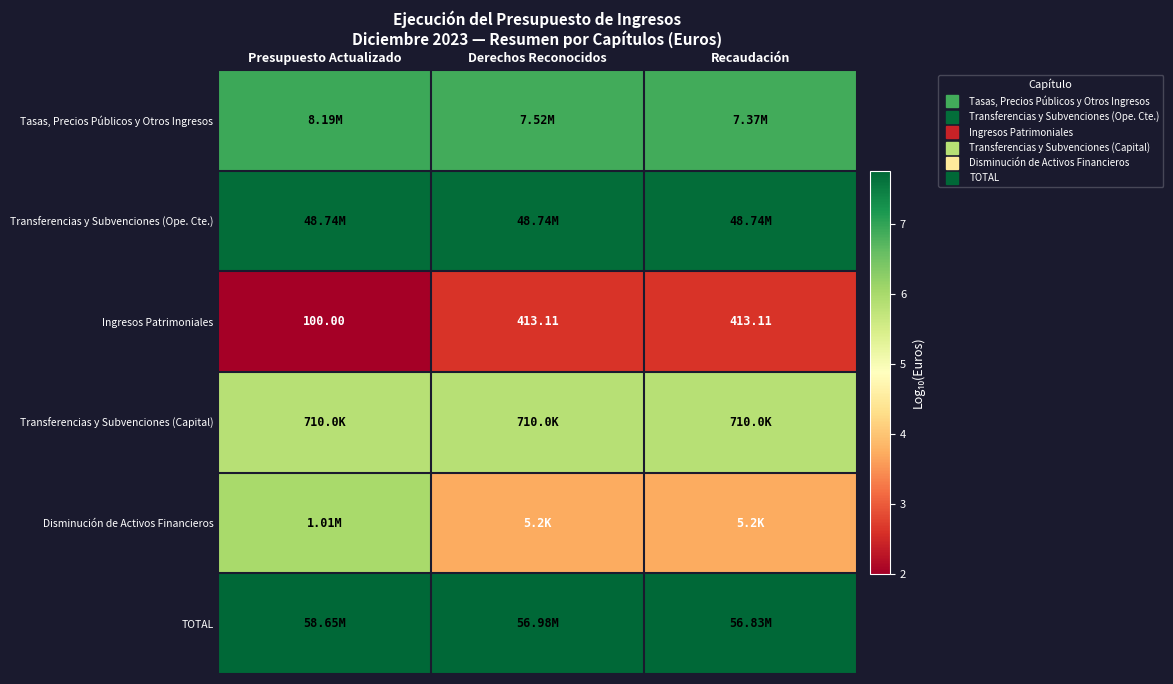

Which category has the highest value across all series?

Presupuesto Actualizado